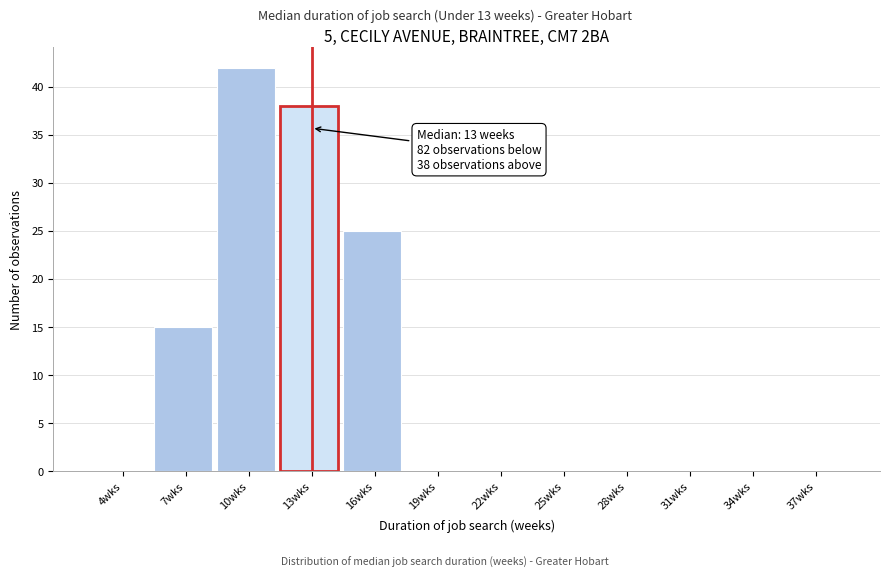

Reading left to right, transcribe all the data shown in this chart.

4wks=0	7wks=15	10wks=42	13wks=38	16wks=25	19wks=0	22wks=0	25wks=0	28wks=0	31wks=0	34wks=0	37wks=0